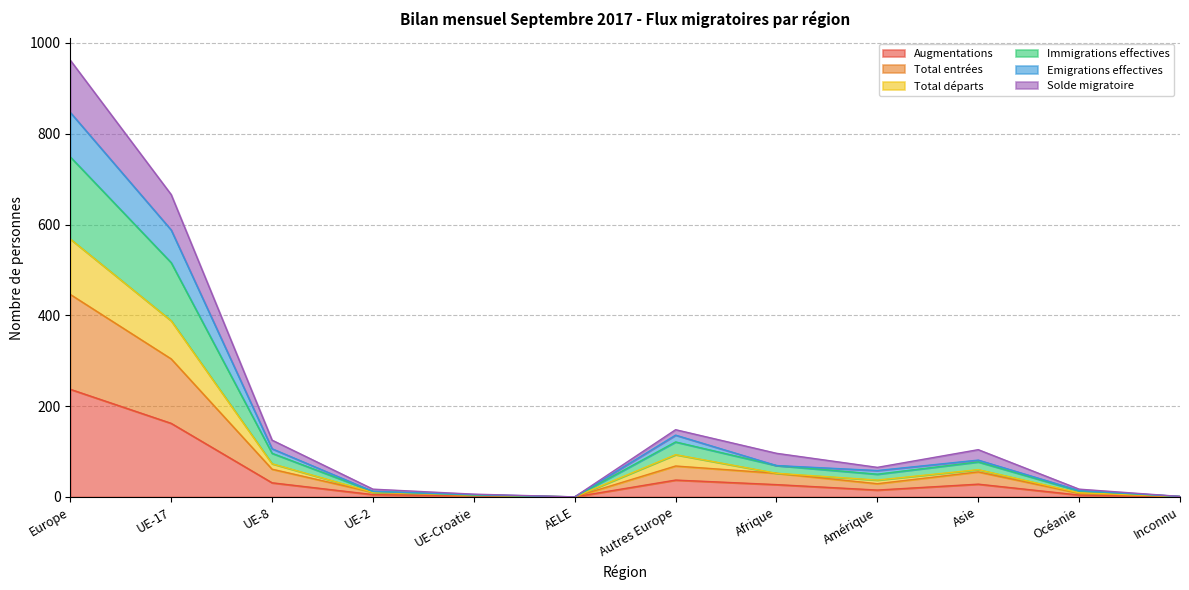

How many values in Solde migratoire are above zero?

11